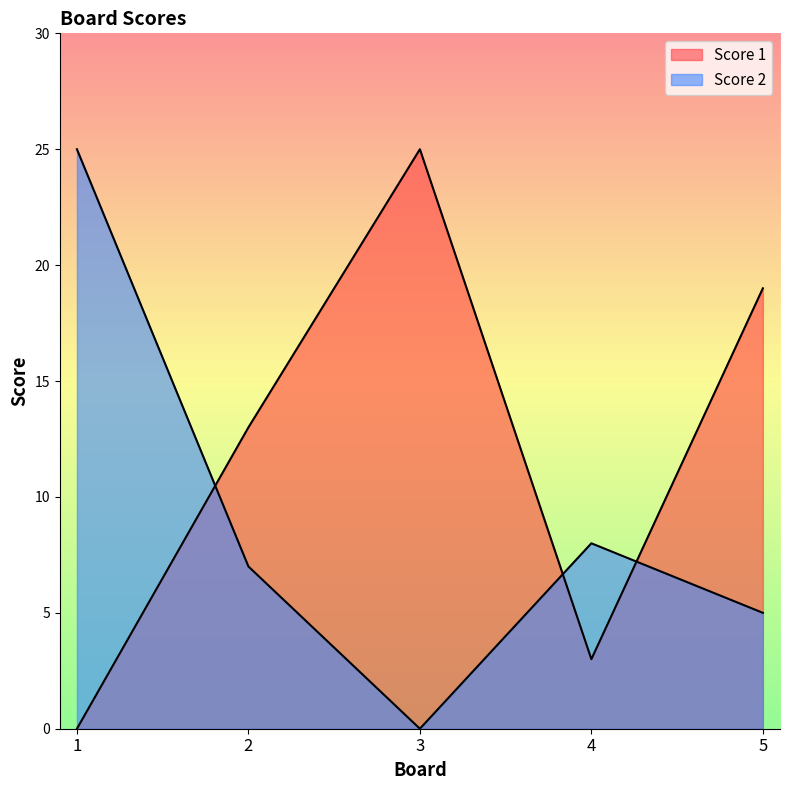

After their last crossing, which series has the higher values: Score 2 or Score 1?

Score 1